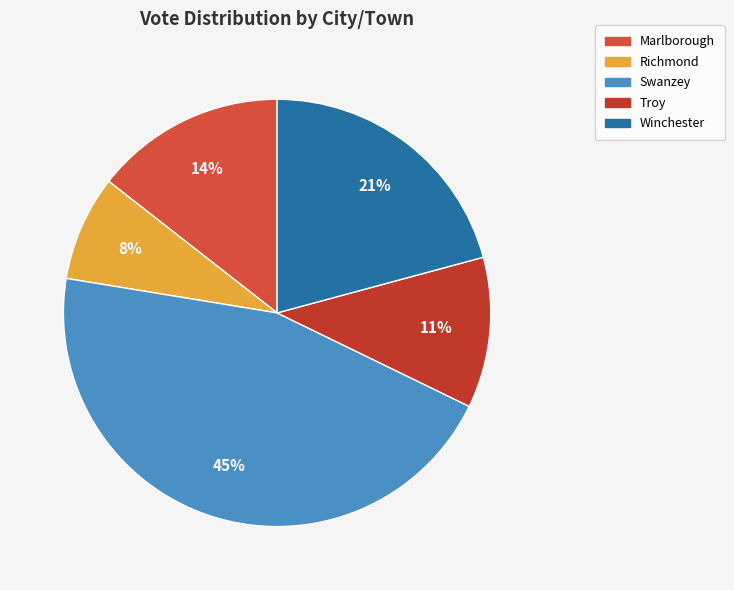

What is the ratio of the value at Swanzey to the value at Winchester?

2.2